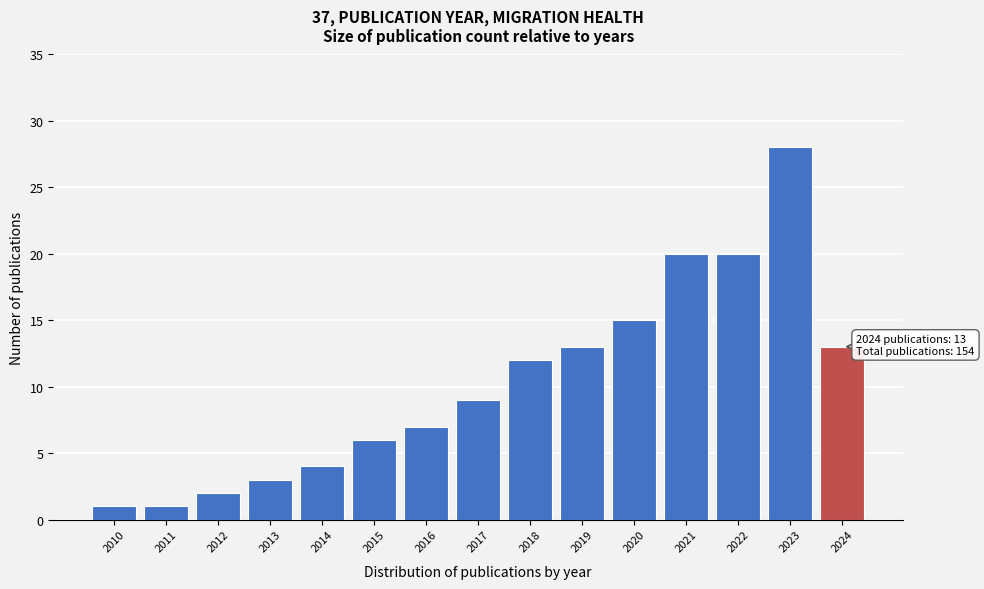

Reading left to right, extract all data points from this chart.

1	1	2	3	4	6	7	9	12	13	15	20	20	28	13